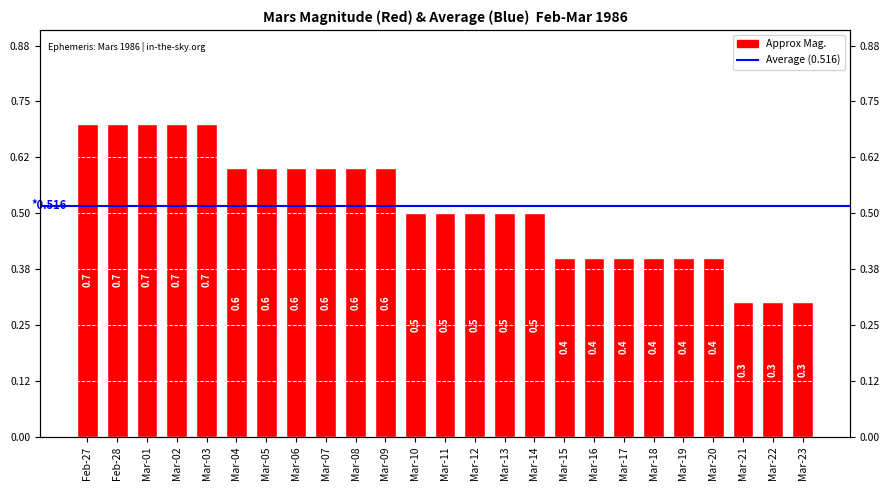

What is the difference between the maximum and second lowest values?

0.4